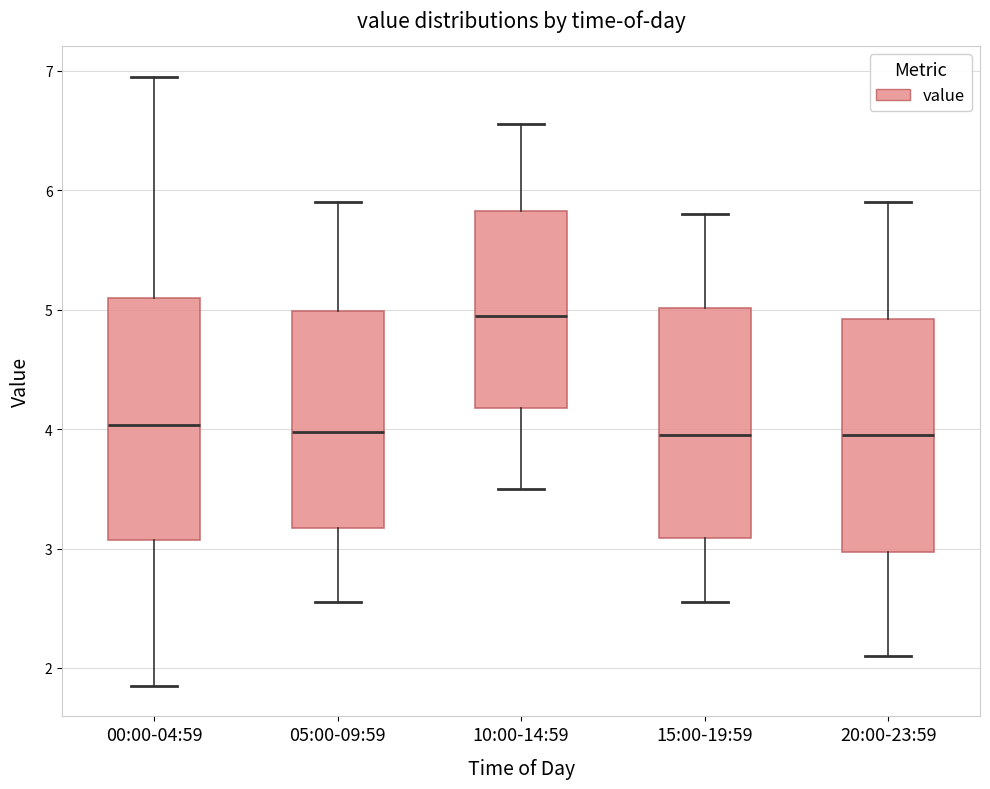

Where does the lower whisker of the box for 10:00-14:59 end on the y-axis? The values are not printed on the chart, so give them approximately, as read against the axis.

3.5